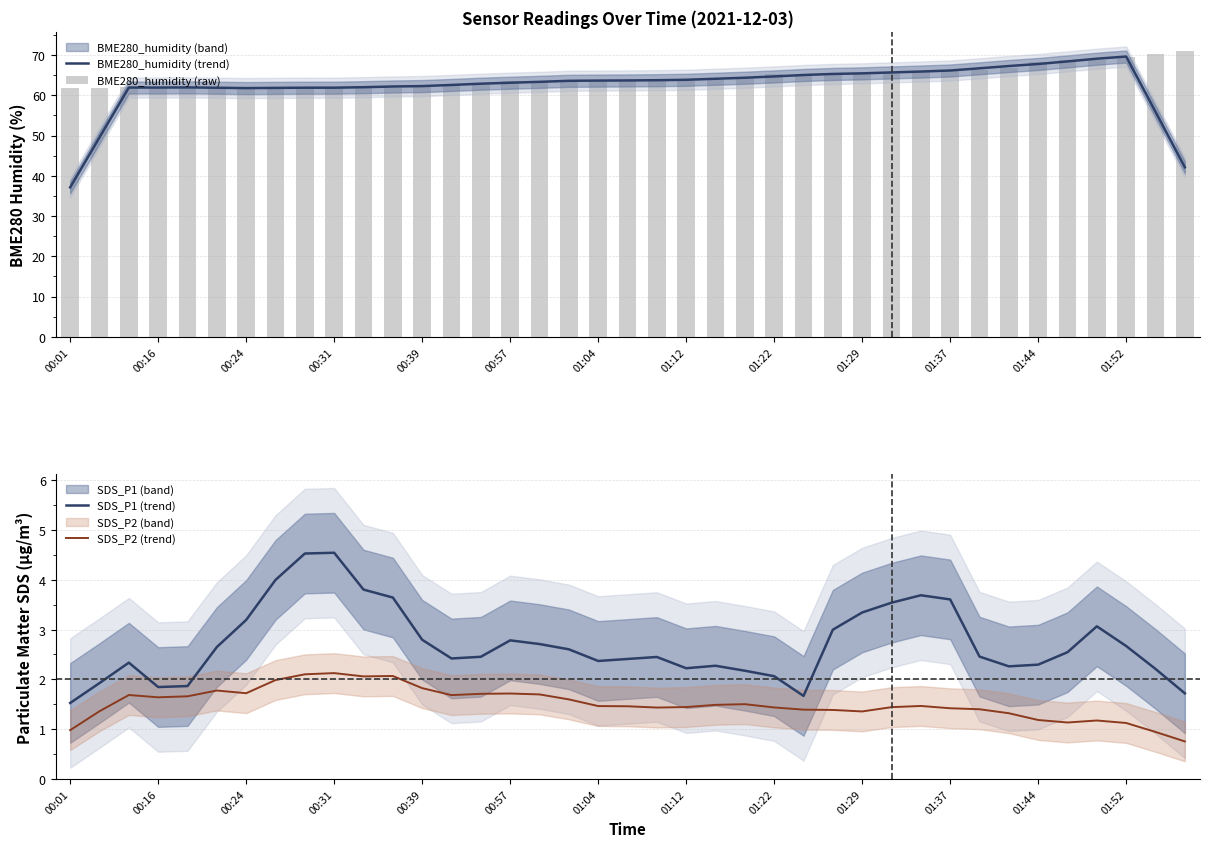

What is the maximum value for SDS_P2 (trend)?

2.1